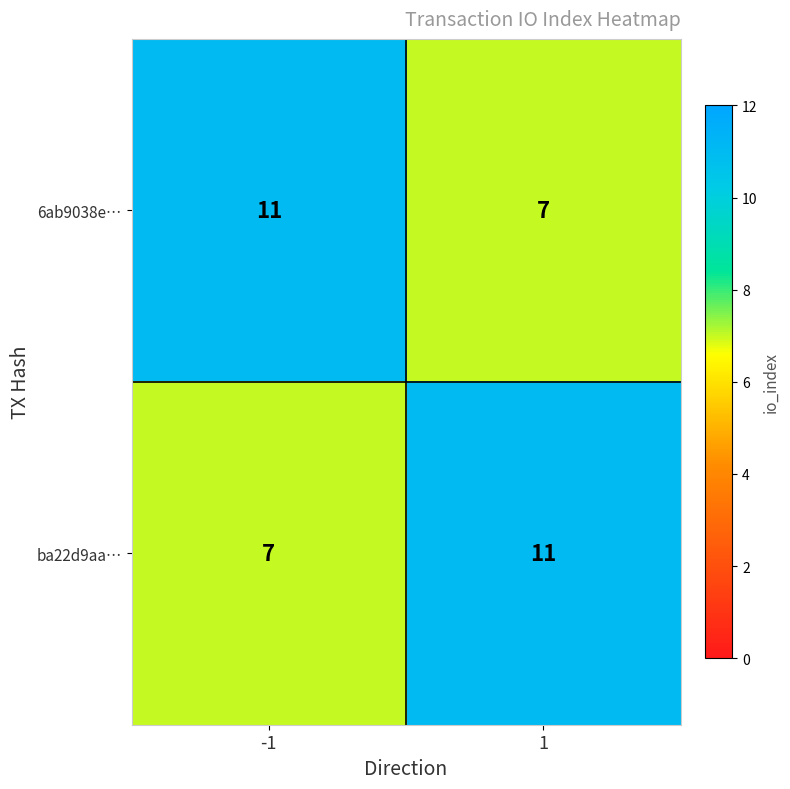

What is the maximum value for ba22d9aa…?

11